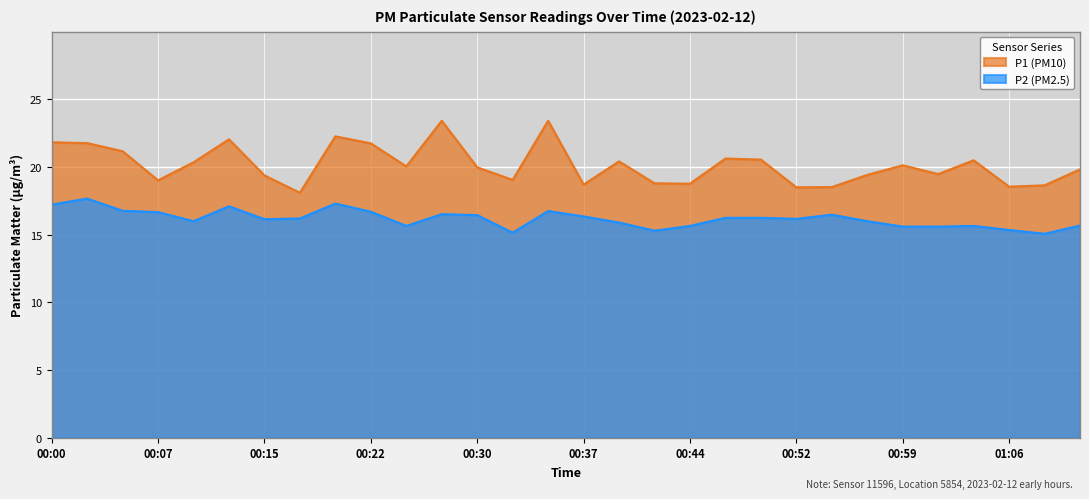

What position from the right is 00:25?

20